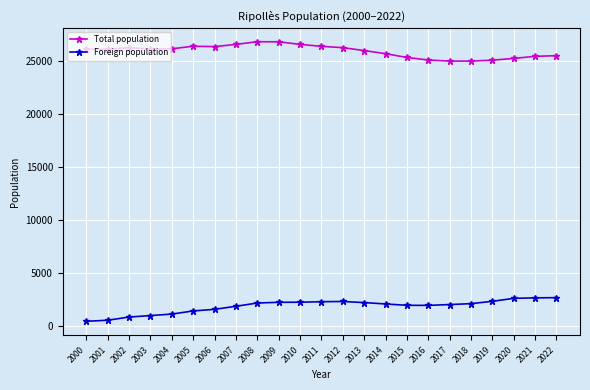

What is the difference between the maximum and minimum values in the Foreign population series?

2233